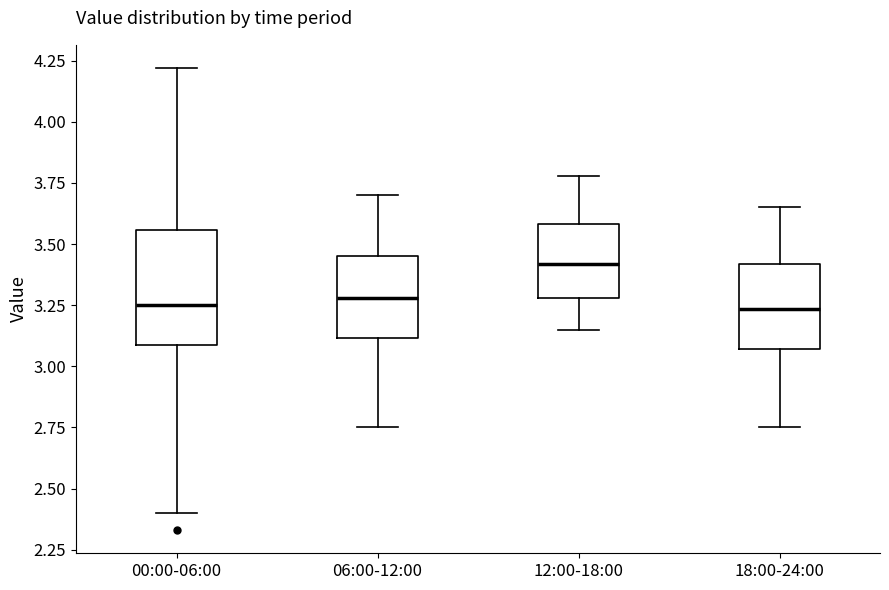

Reading left to right, read every box against the y-axis: the position of its median line, the range the box covers, and the ends of its whiskers. The values are not printed on the chart, so give them approximately, as read against the axis.

00:00-06:00: median 3.25, box 3.10 to 3.55, whiskers 2.40 to 4.20
06:00-12:00: median 3.30, box 3.10 to 3.45, whiskers 2.75 to 3.70
12:00-18:00: median 3.40, box 3.30 to 3.60, whiskers 3.15 to 3.80
18:00-24:00: median 3.25, box 3.05 to 3.40, whiskers 2.75 to 3.65